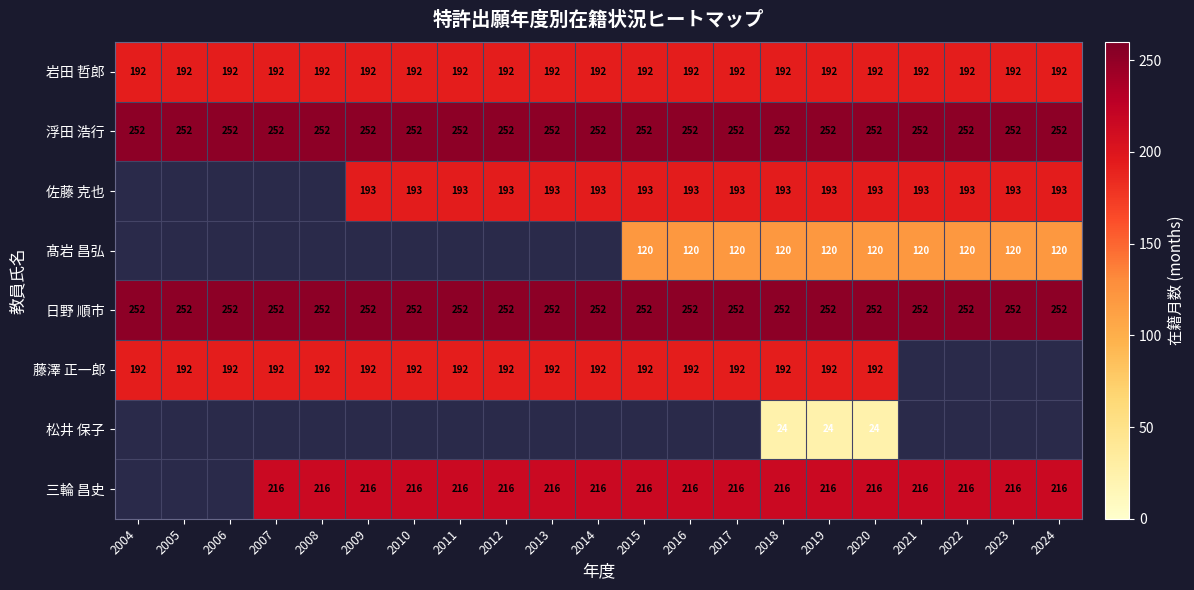

At how many categories does at least one series exceed 105?

21